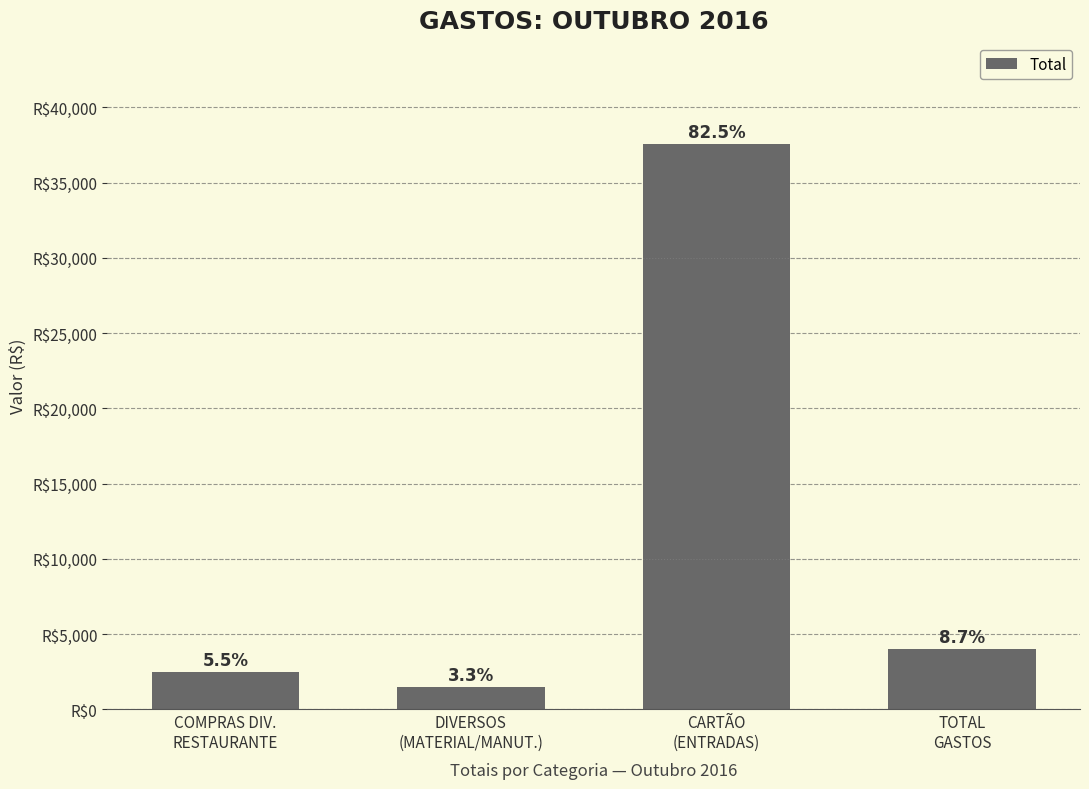

Reading left to right, extract all data points from this chart.

COMPRAS DIV.
RESTAURANTE=2501.1	DIVERSOS
(MATERIAL/MANUT.)=1482.5	CARTÃO
(ENTRADAS)=37577.6	TOTAL
GASTOS=3983.6